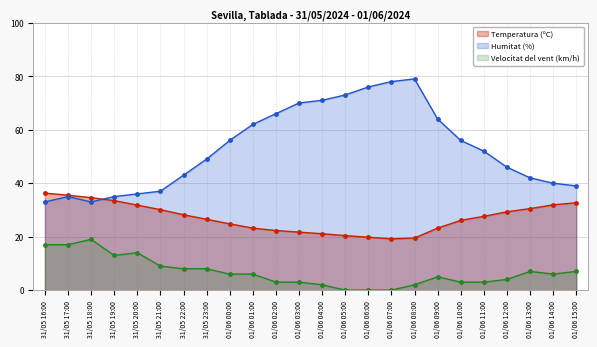

At which category is the sum across all series the highest?

01/06 08:00